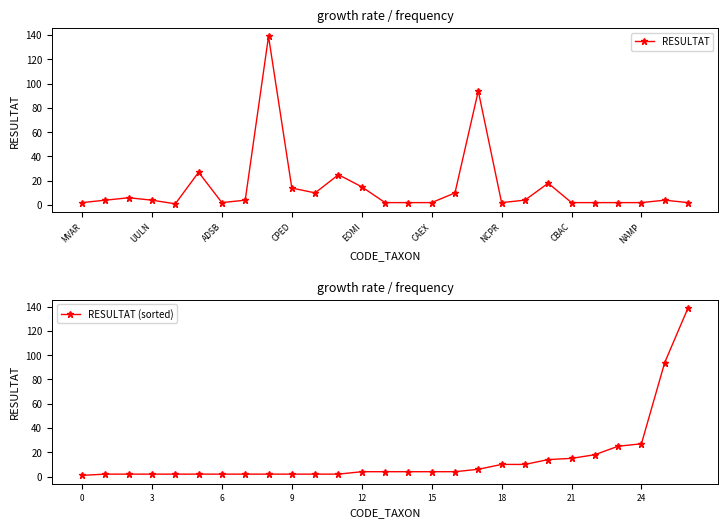

What is the smallest value displayed?

1